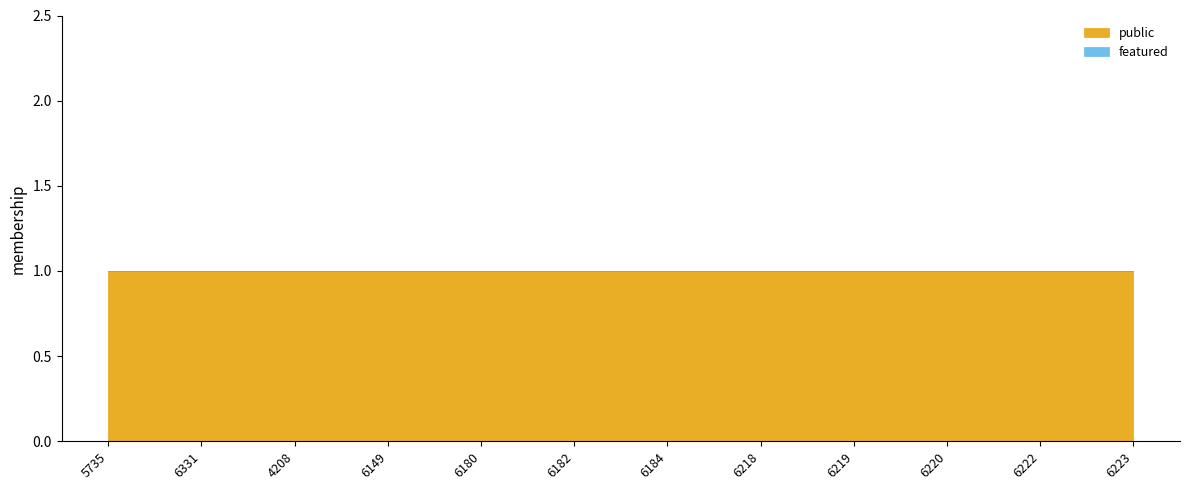

How many distinct data groups are displayed?

2